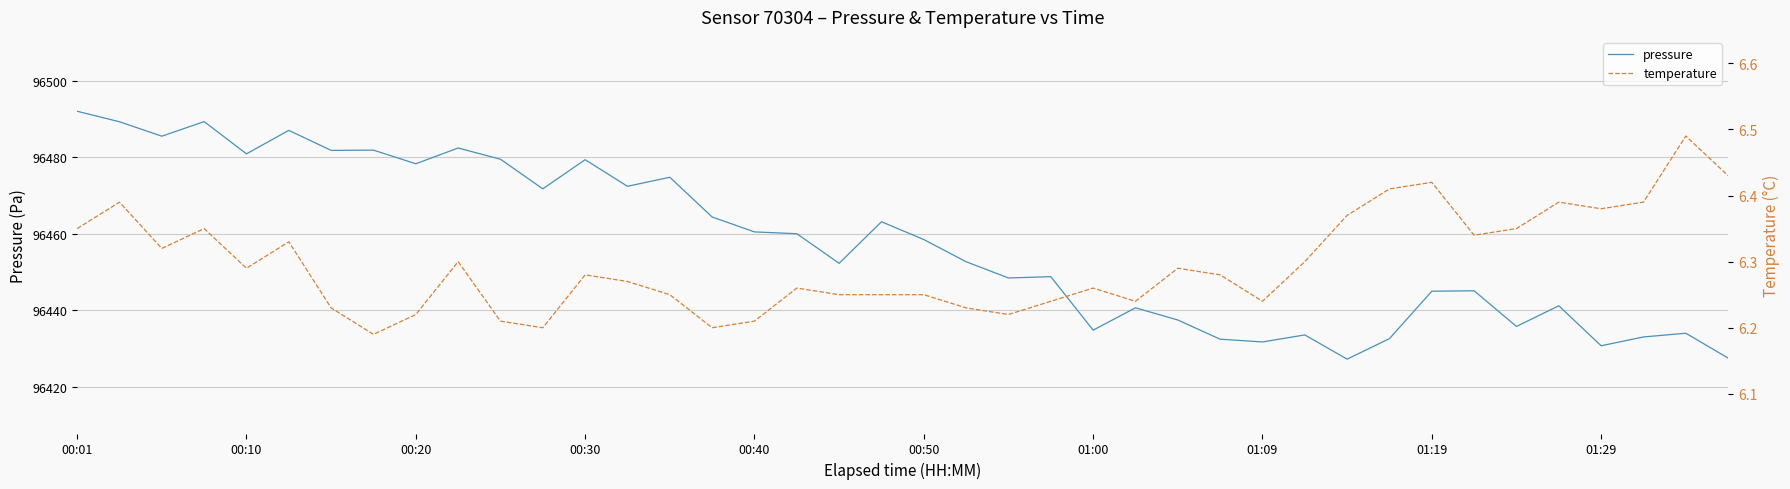

What is the minimum value for pressure?

96427.2